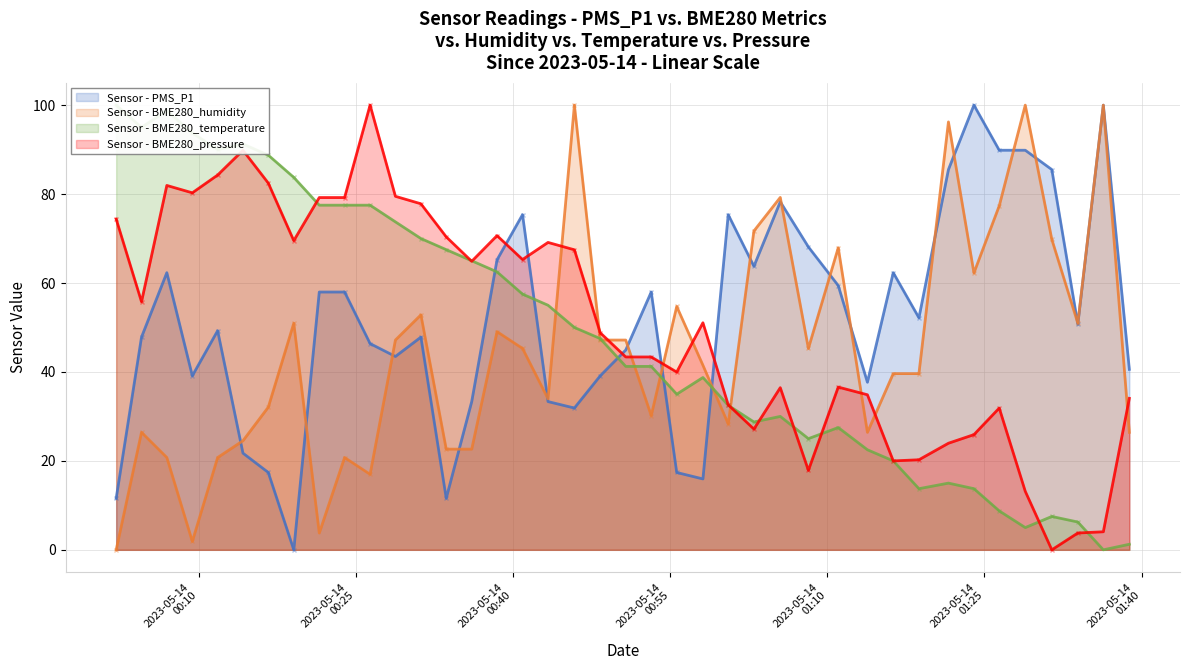

After their last crossing, which series has the higher values: Sensor - PMS_P1 or Sensor - BME280_pressure?

Sensor - PMS_P1